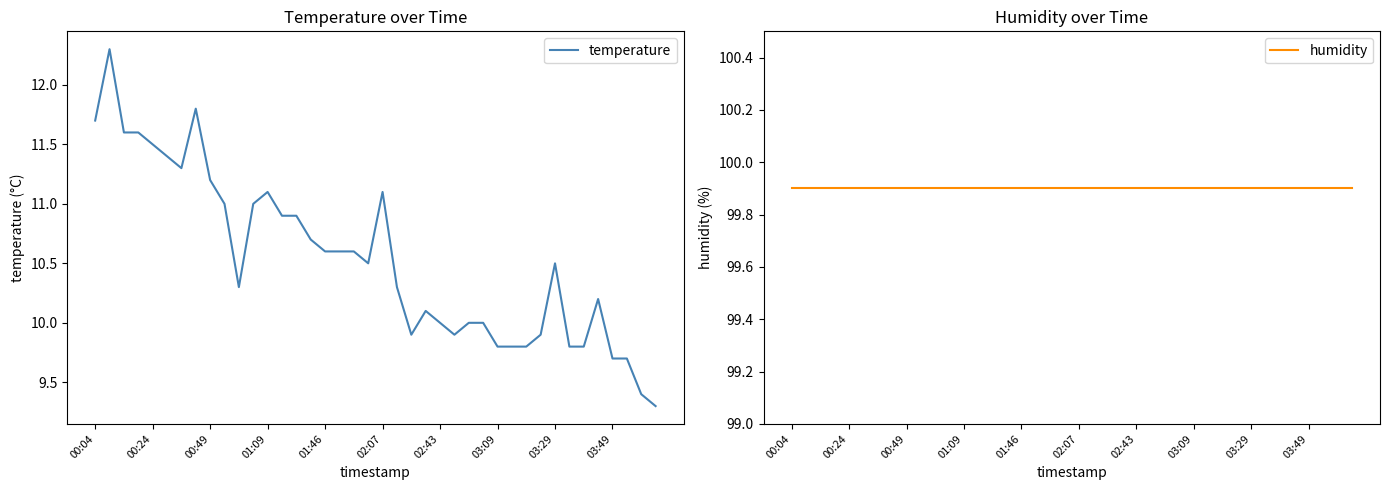

What position from the left is 38?

39